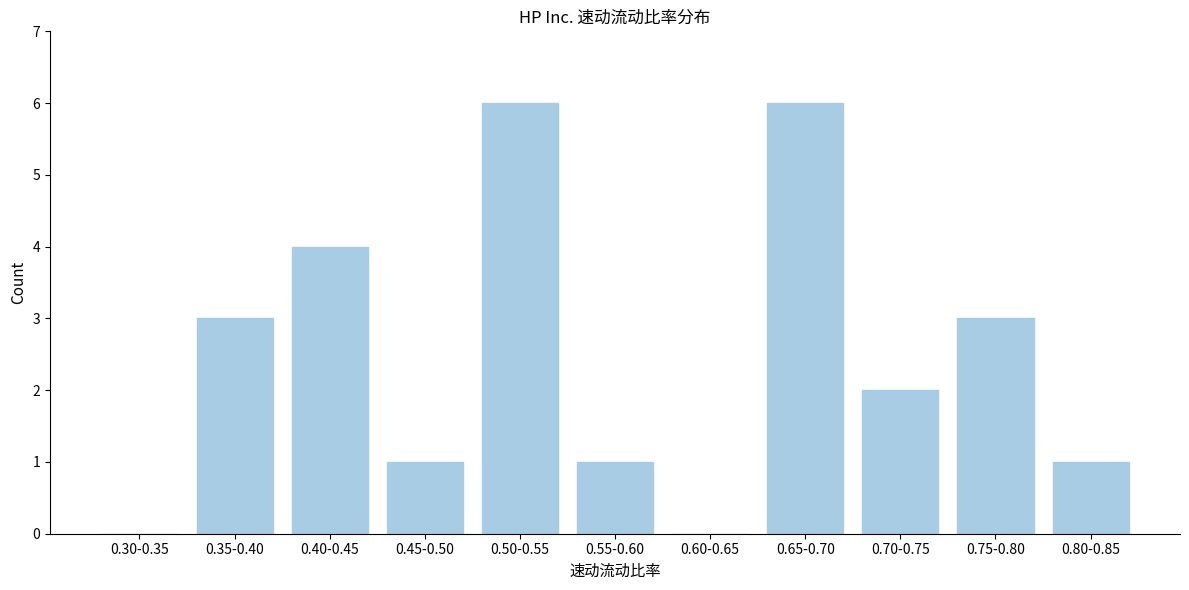

Reading left to right, what are all the values shown in this chart?

0.30-0.35=0	0.35-0.40=3	0.40-0.45=4	0.45-0.50=1	0.50-0.55=6	0.55-0.60=1	0.60-0.65=0	0.65-0.70=6	0.70-0.75=2	0.75-0.80=3	0.80-0.85=1